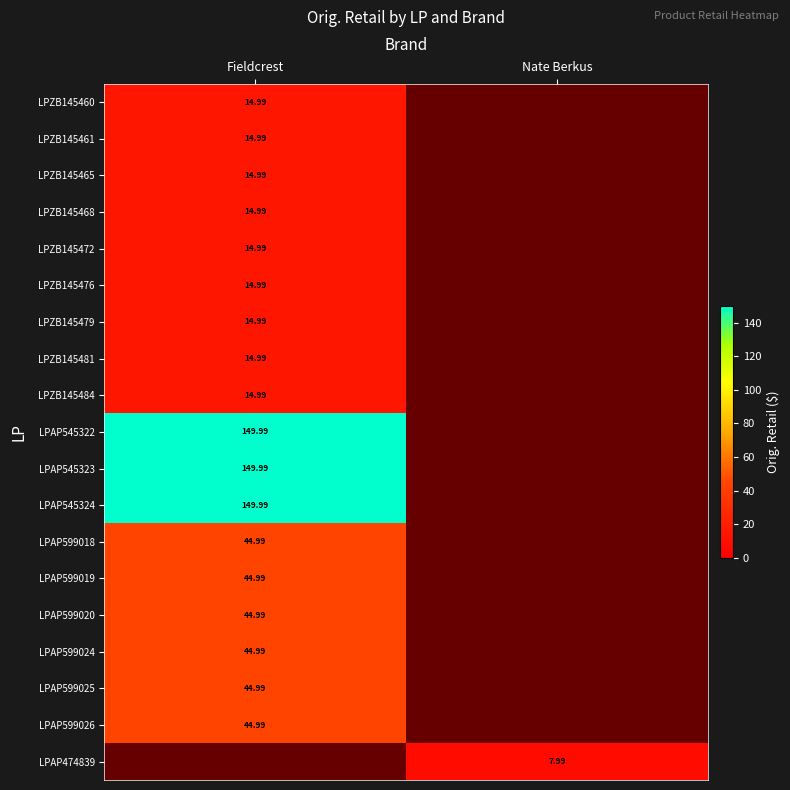

How many data points does each series have?

2